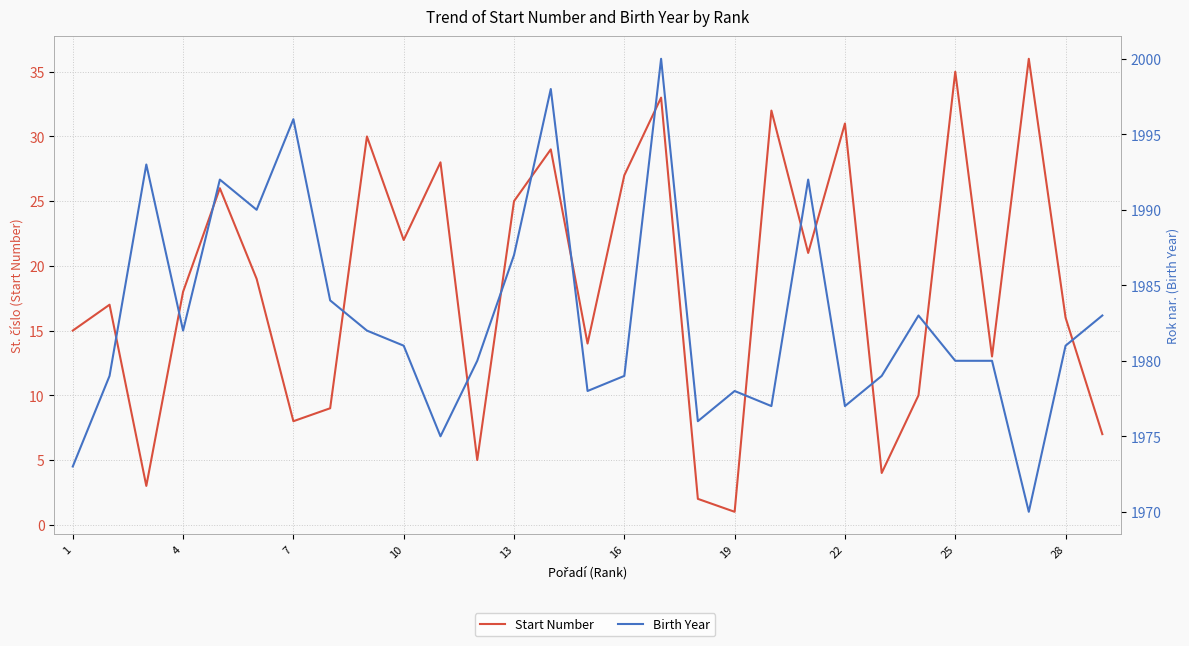

Count the number of data series in this chart.

2